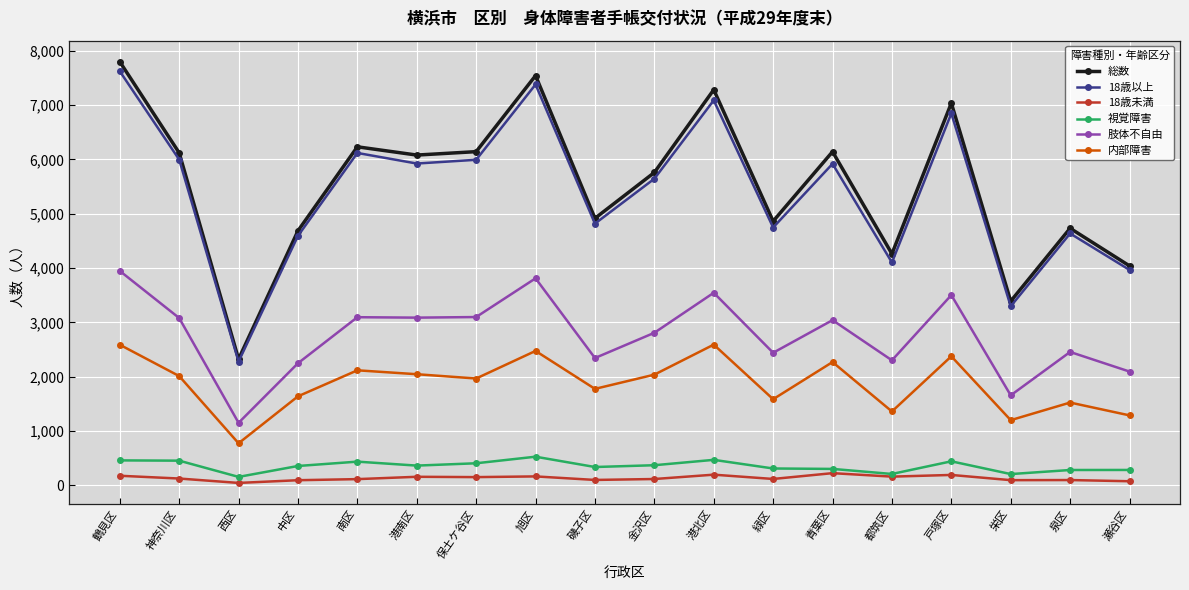

What are all the series names shown in the legend?

総数, 18歳以上, 18歳未満, 視覚障害, 肢体不自由, 内部障害